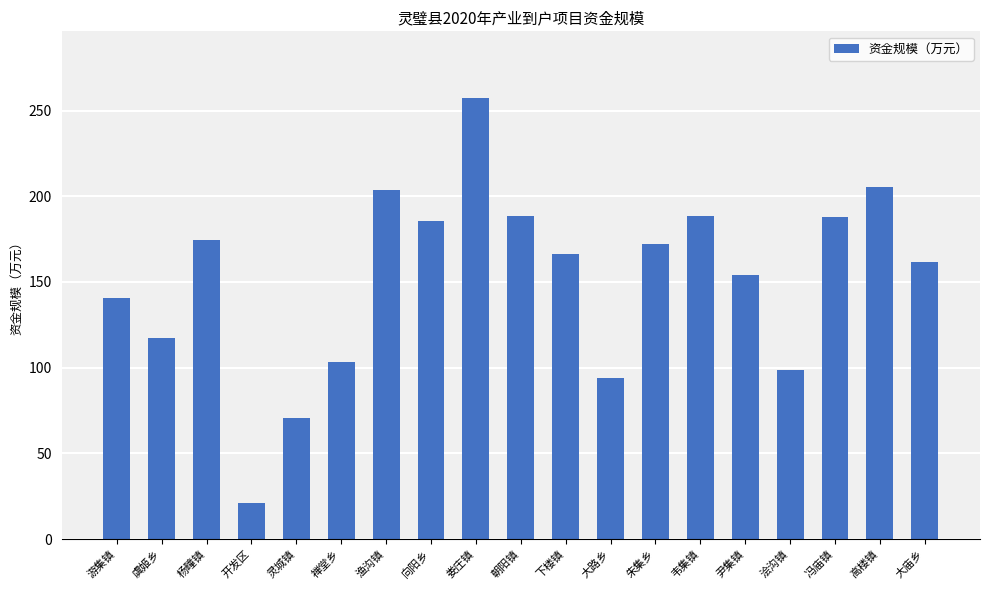

Which has a higher value, 杨疃镇 or 虞姬乡?

杨疃镇